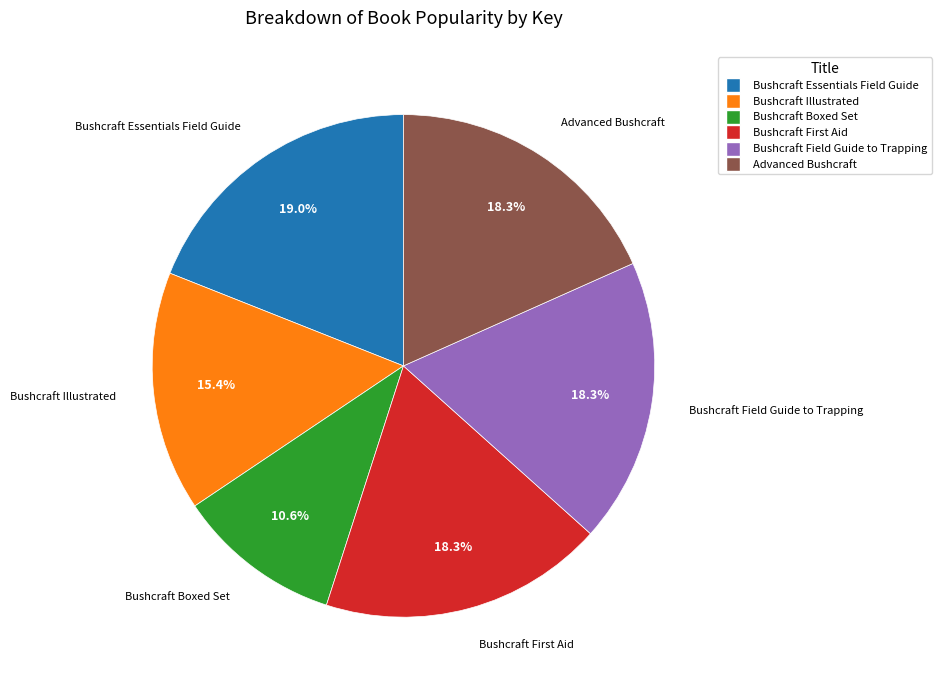

The Advanced Bushcraft slice represents 28% of the pie. True or false?

False